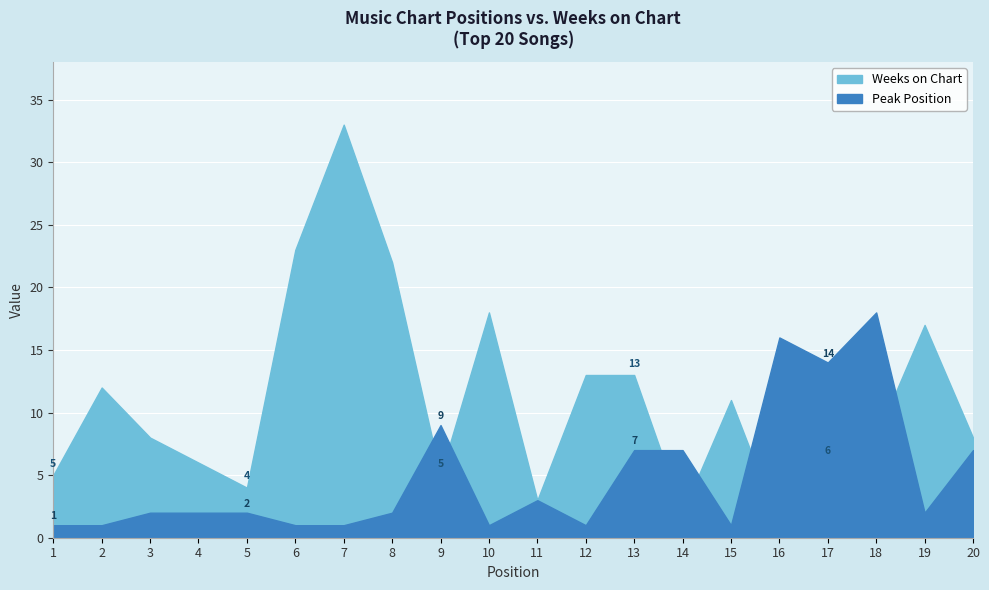

List the series in order of their overall mean, lowest first.

Peak Position, Weeks on Chart